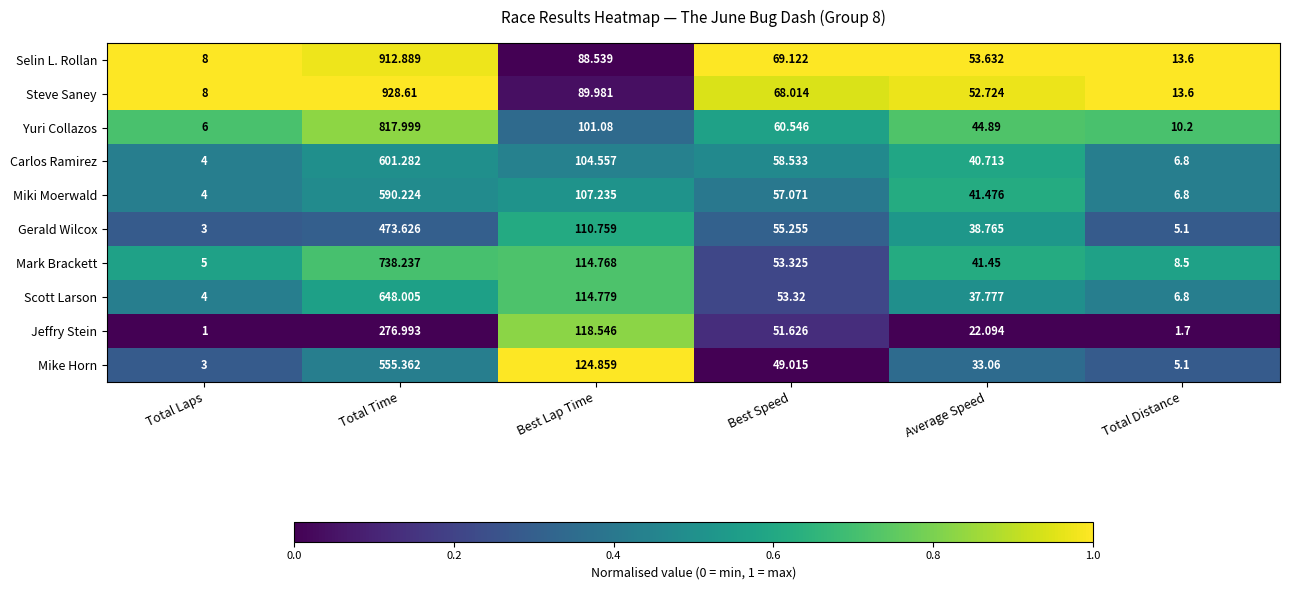

Which series has the largest total across all categories?

Steve Saney